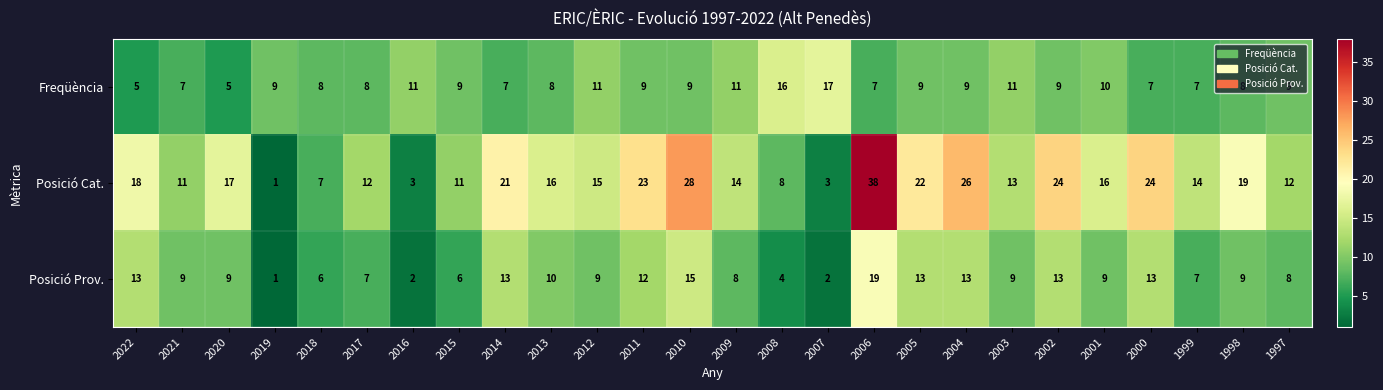

Where does the Posició Cat. series first go above 16?

2022